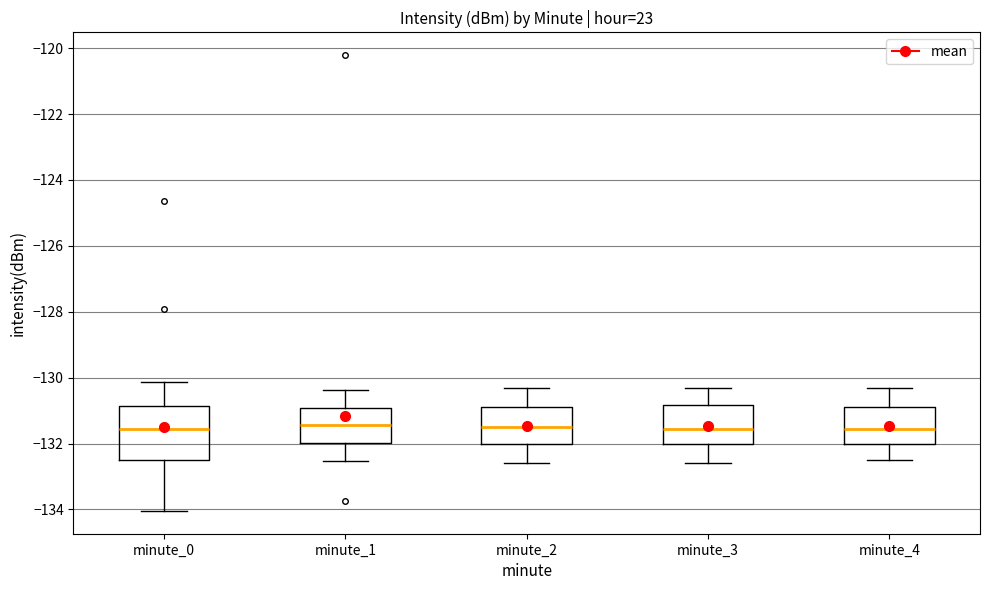

Which box is the tallest, from its lower edge to its upper edge?

minute_0